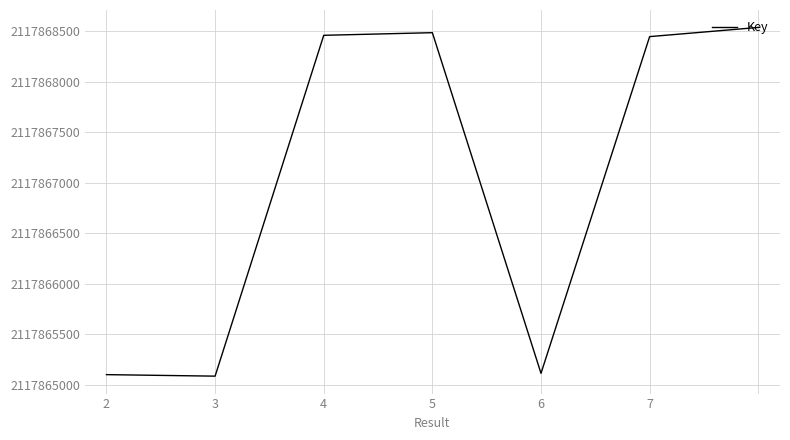

How many series are shown in this chart?

1